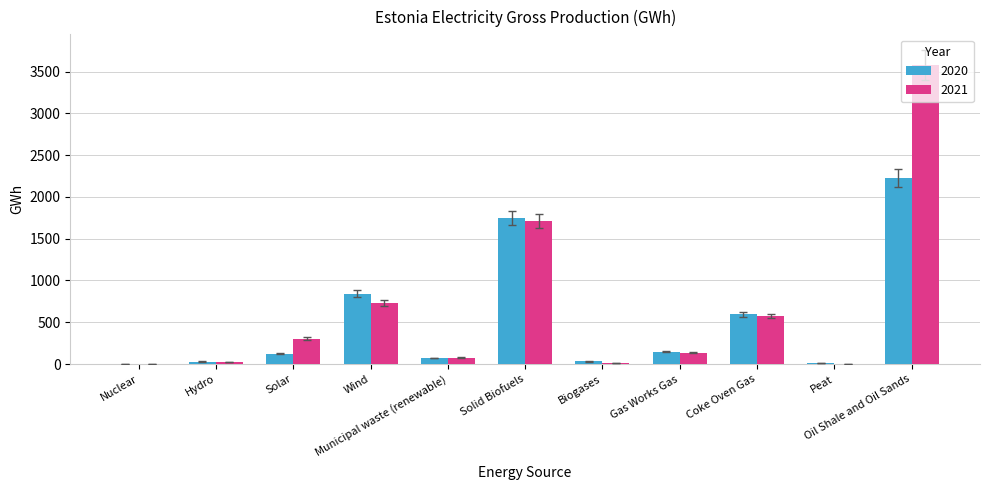

Count the number of categories in the chart.

11